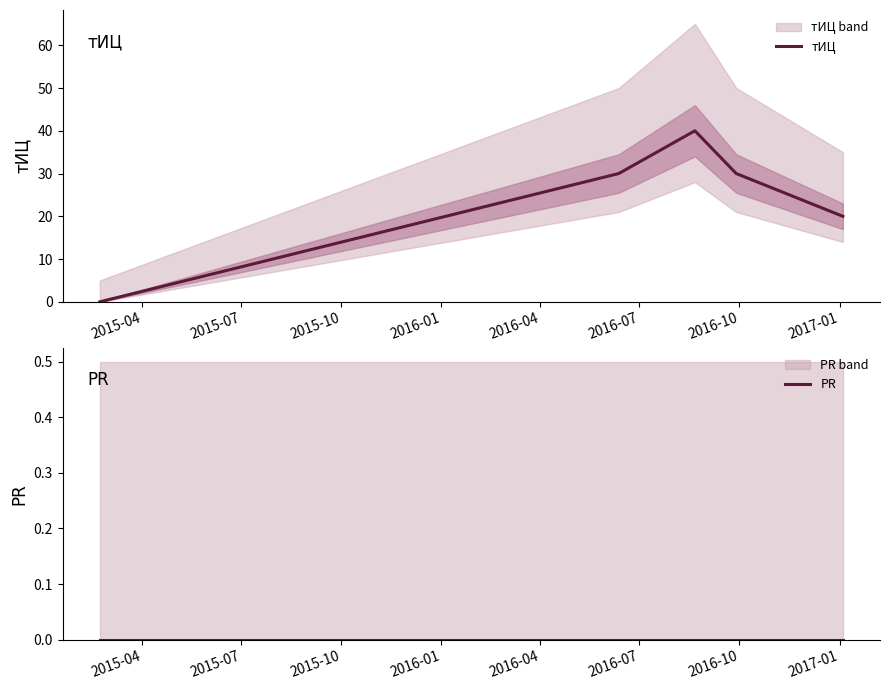

What is the highest value of the тИЦ series?

40